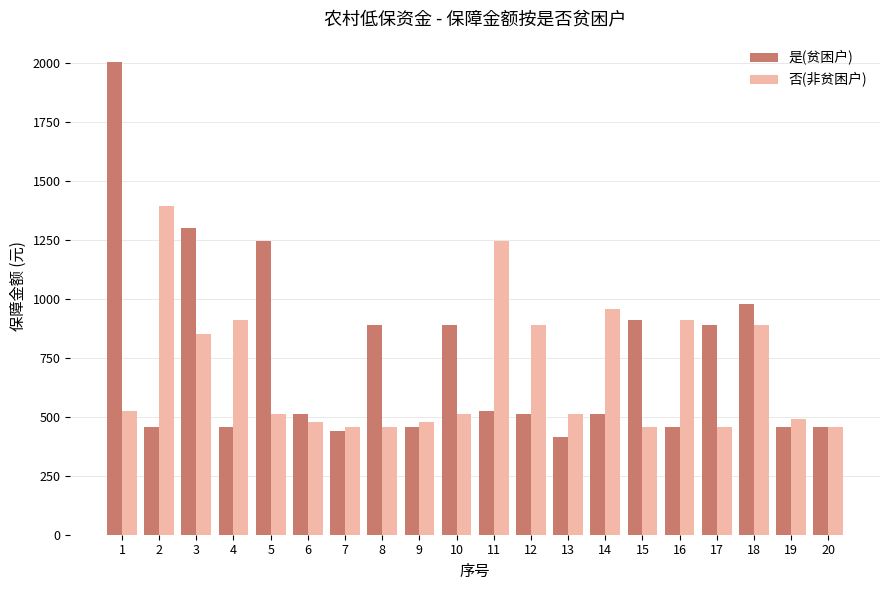

What is the value of the 否(非贫困户) bar at the 3rd from the left?

851